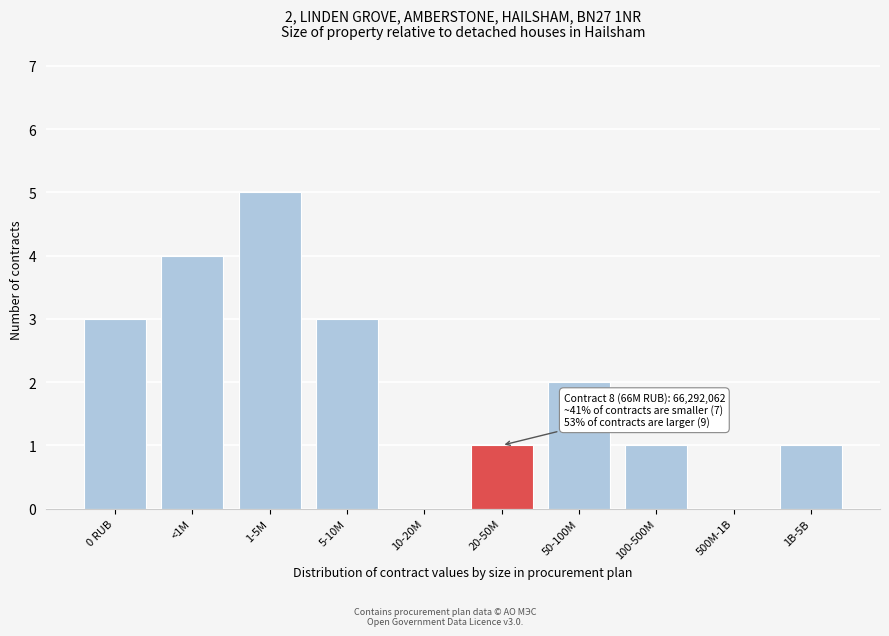

Reading left to right, extract all data points from this chart.

0 RUB=3	<1M=4	1-5M=5	5-10M=3	10-20M=0	20-50M=1	50-100M=2	100-500M=1	500M-1B=0	1B-5B=1